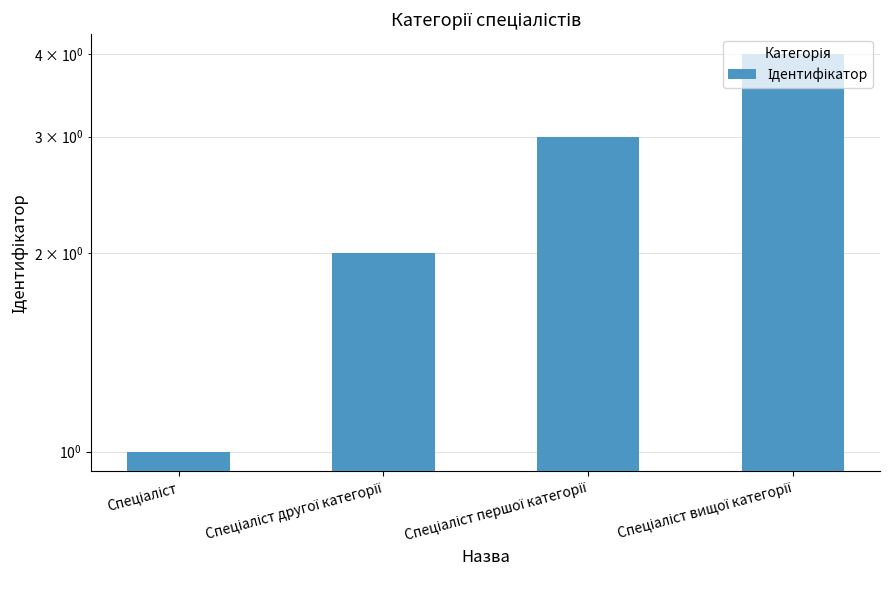

List the labels in order of value, smallest first.

Спеціаліст, Спеціаліст другої категорії, Спеціаліст першої категорії, Спеціаліст вищої категорії